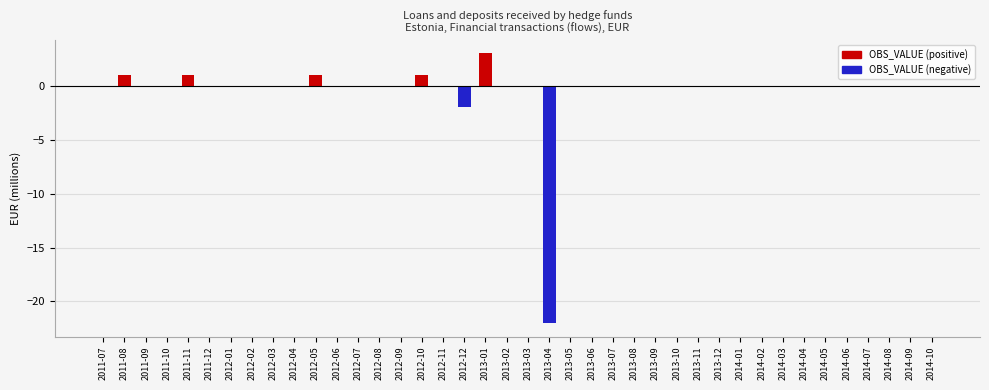

What is the label of the 12th bar from the right?

2013-11